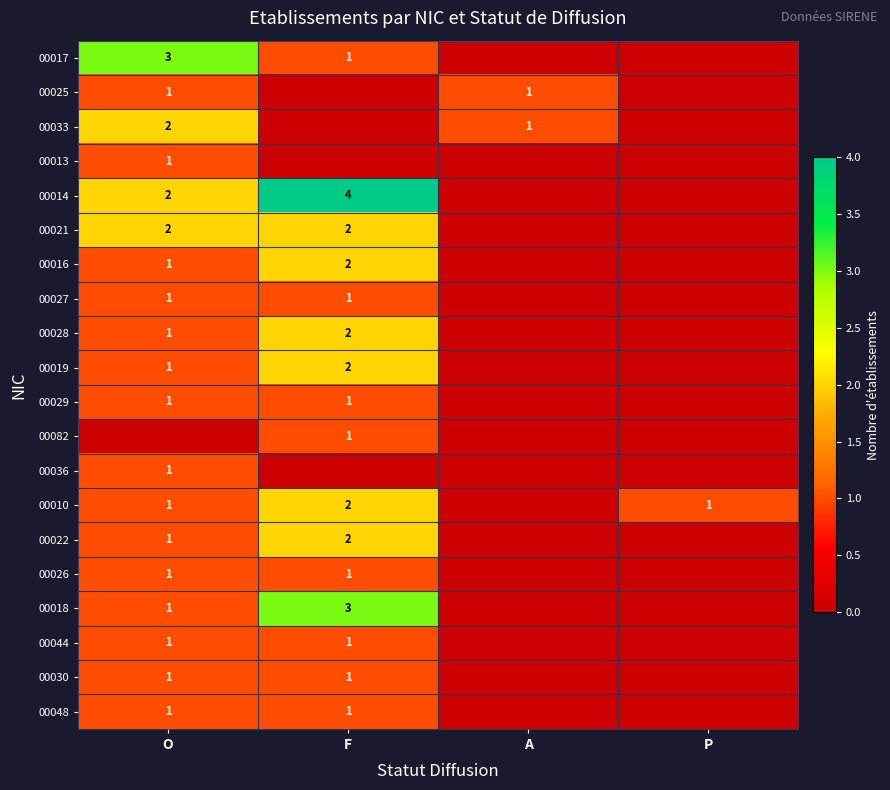

True or false: 00022 has a value of 1 at F.

False